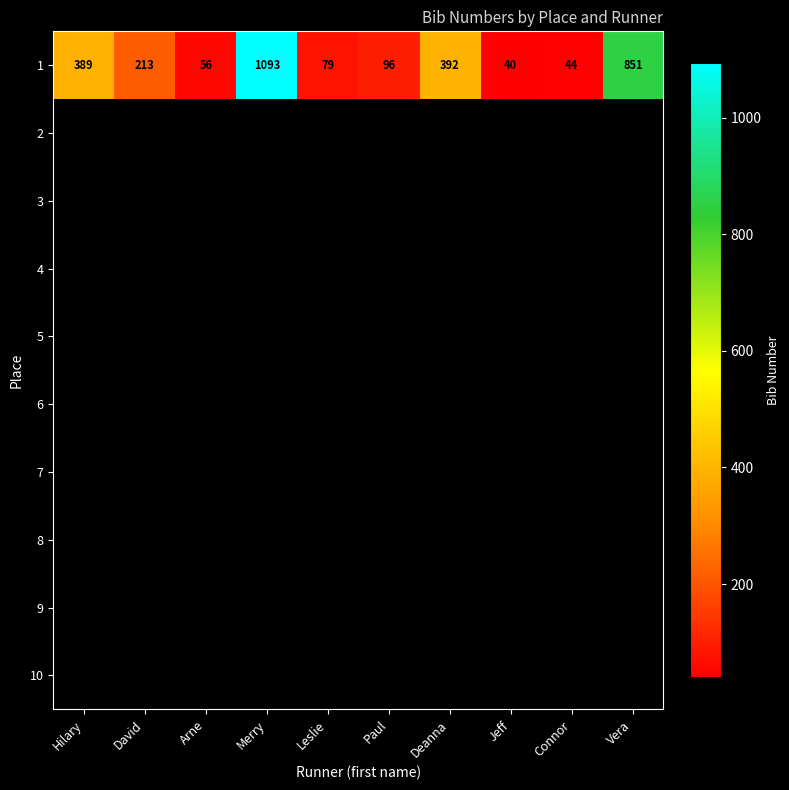

What is the difference between the maximum and minimum values in the 1 series?

1053